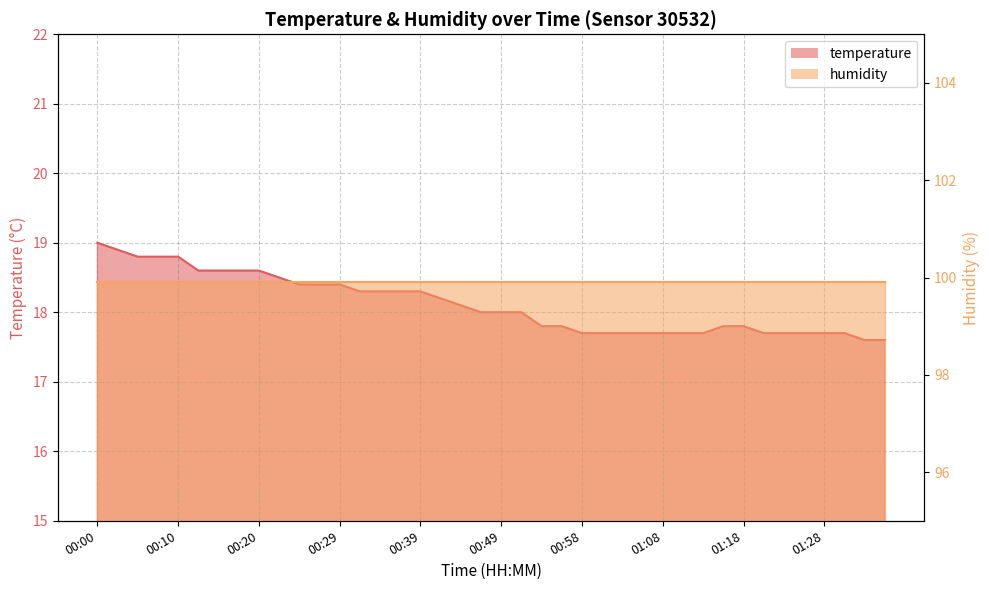

What is the label of the 27th point from the left?

01:03